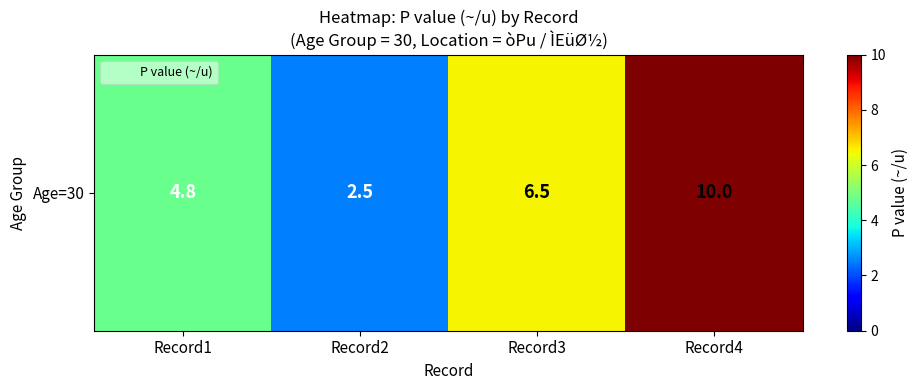

Approximately how many times larger is the value at Record3 compared to Record4?

0.7